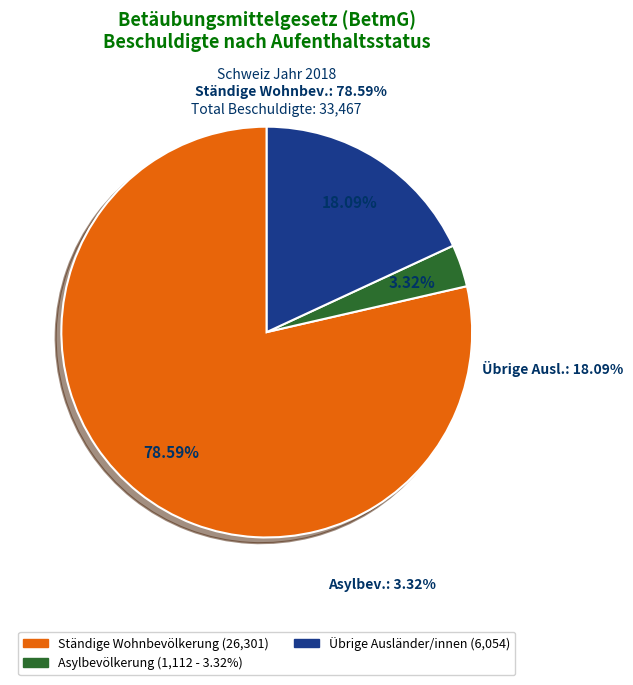

How much of the chart is everything except Ständige Wohnbevölkerung?

21.4%